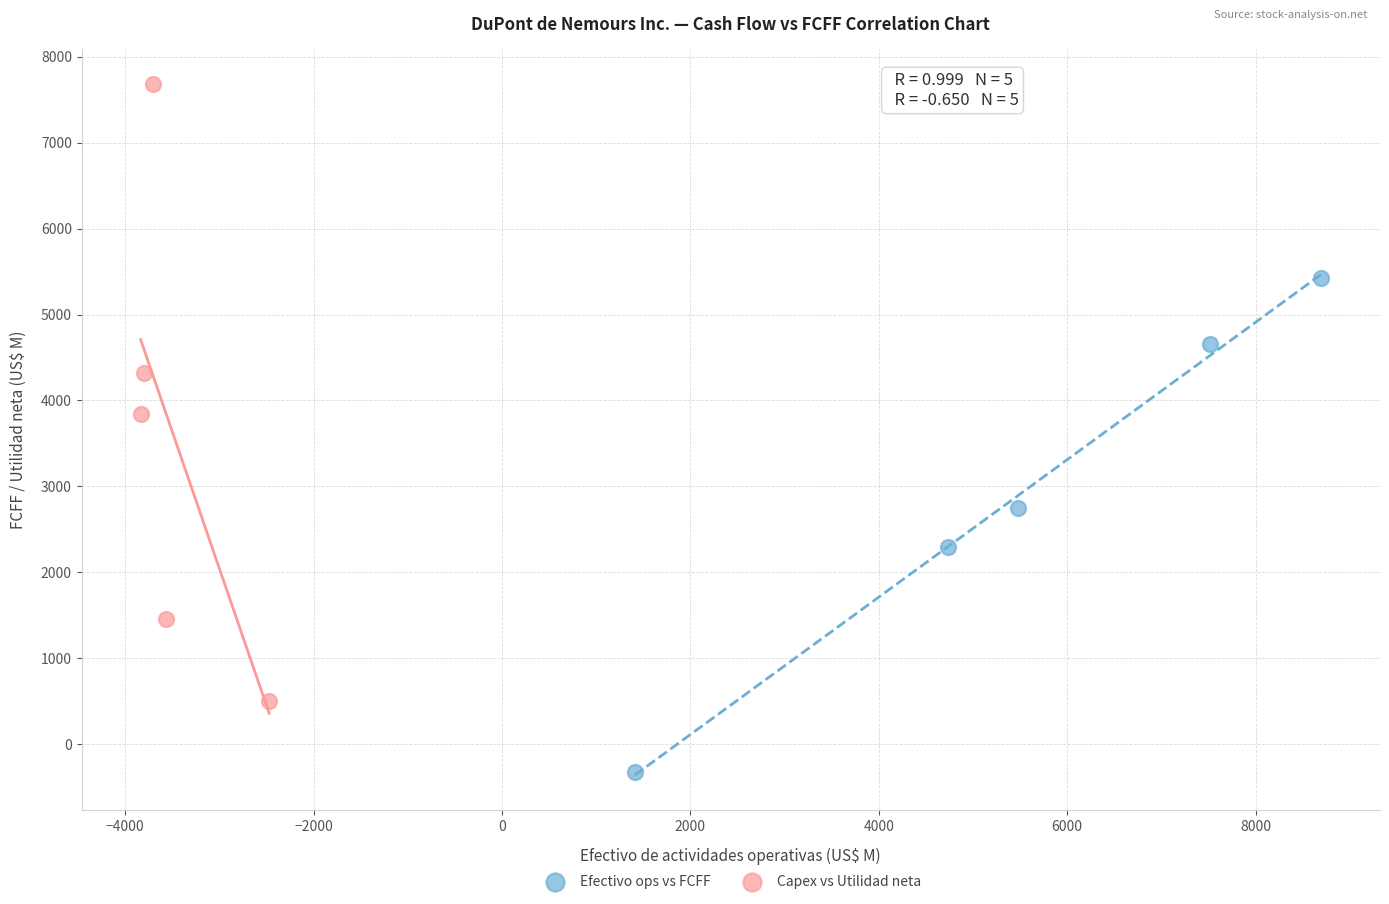

What are all the series names shown in the legend?

Efectivo ops vs FCFF, Capex vs Utilidad neta